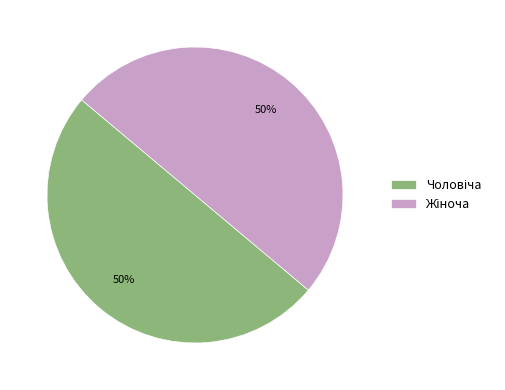

To the nearest percent, what is the average slice percentage?

50%